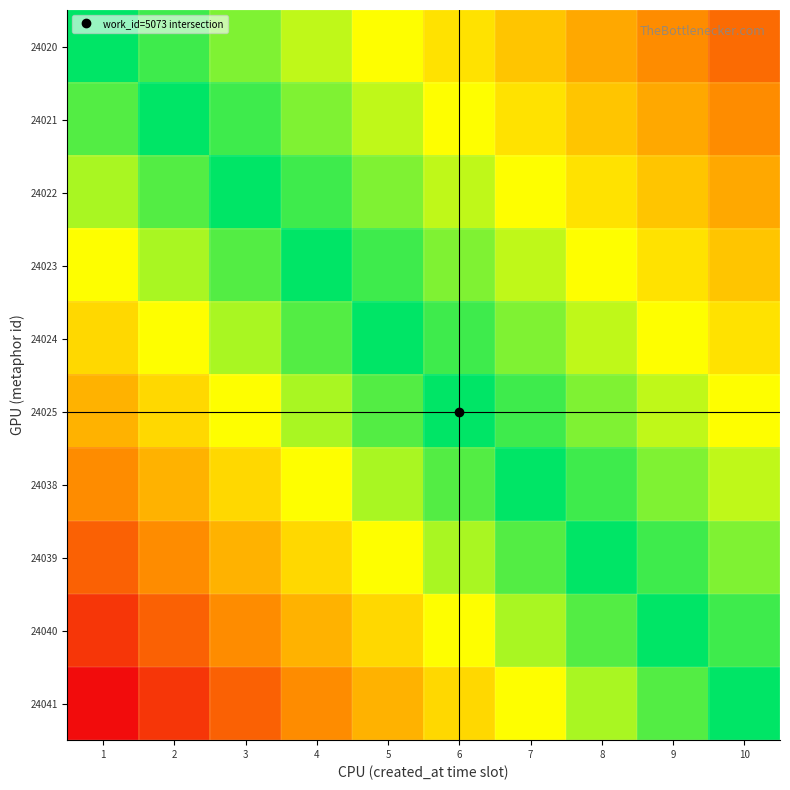

At which category does the chart reach its peak across all series?

1